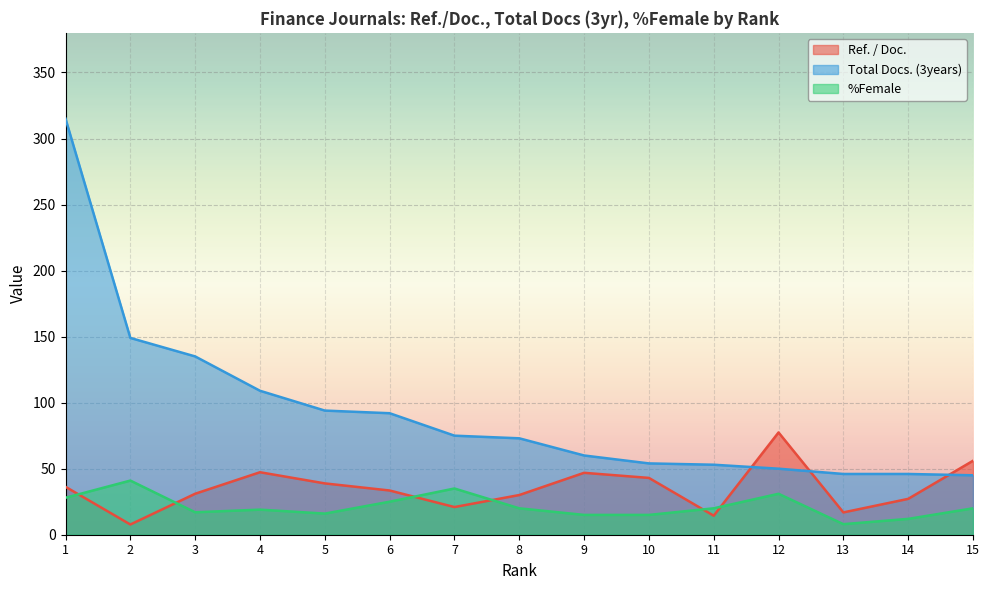

Is it true that Ref. / Doc. equals 47.3 at 4?

True